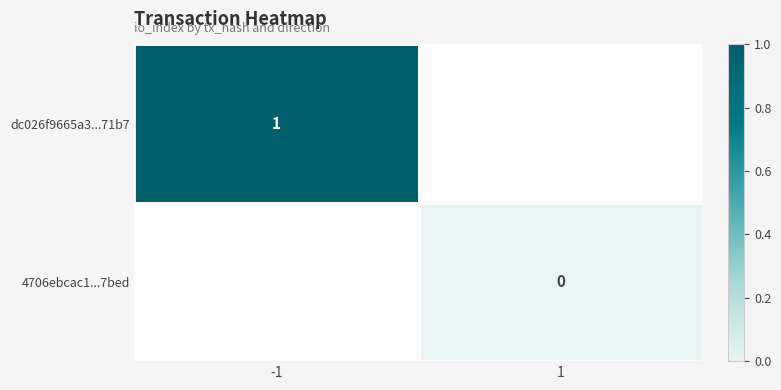

The dc026f9665a3...71b7 series shows 0 at -1. True or false?

False